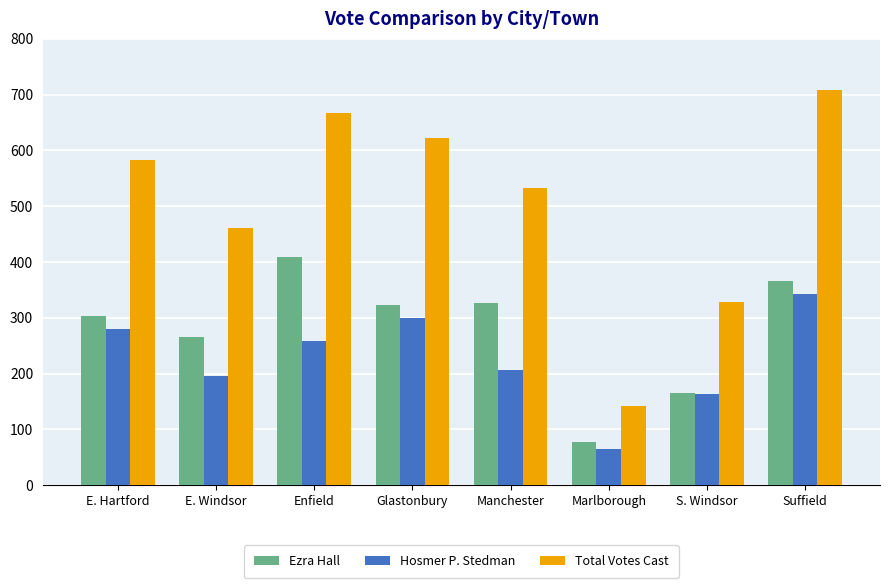

What is the minimum value for Total Votes Cast?

141